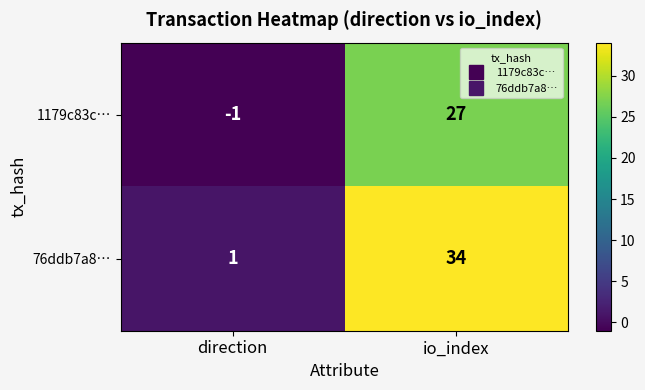

Which category has the highest value across all series?

io_index